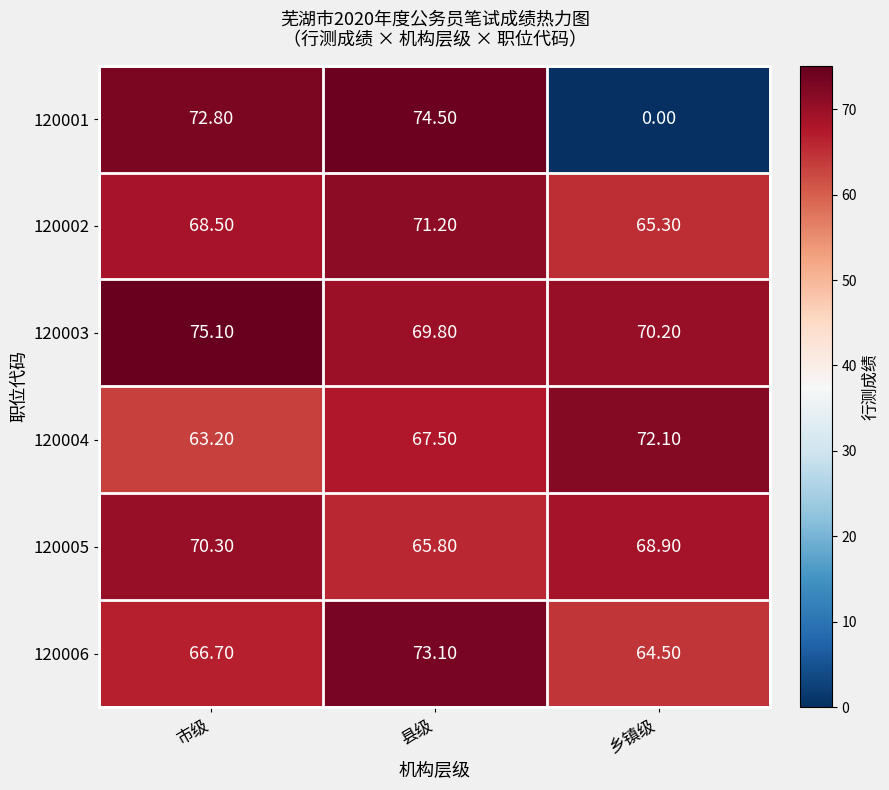

Which label corresponds to the smallest value in the chart?

乡镇级